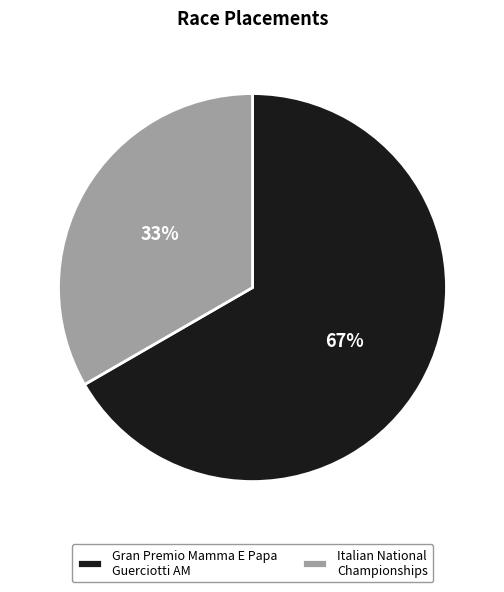

Which slice represents more than half of the pie?

Gran Premio Mamma E Papa Guerciotti AM